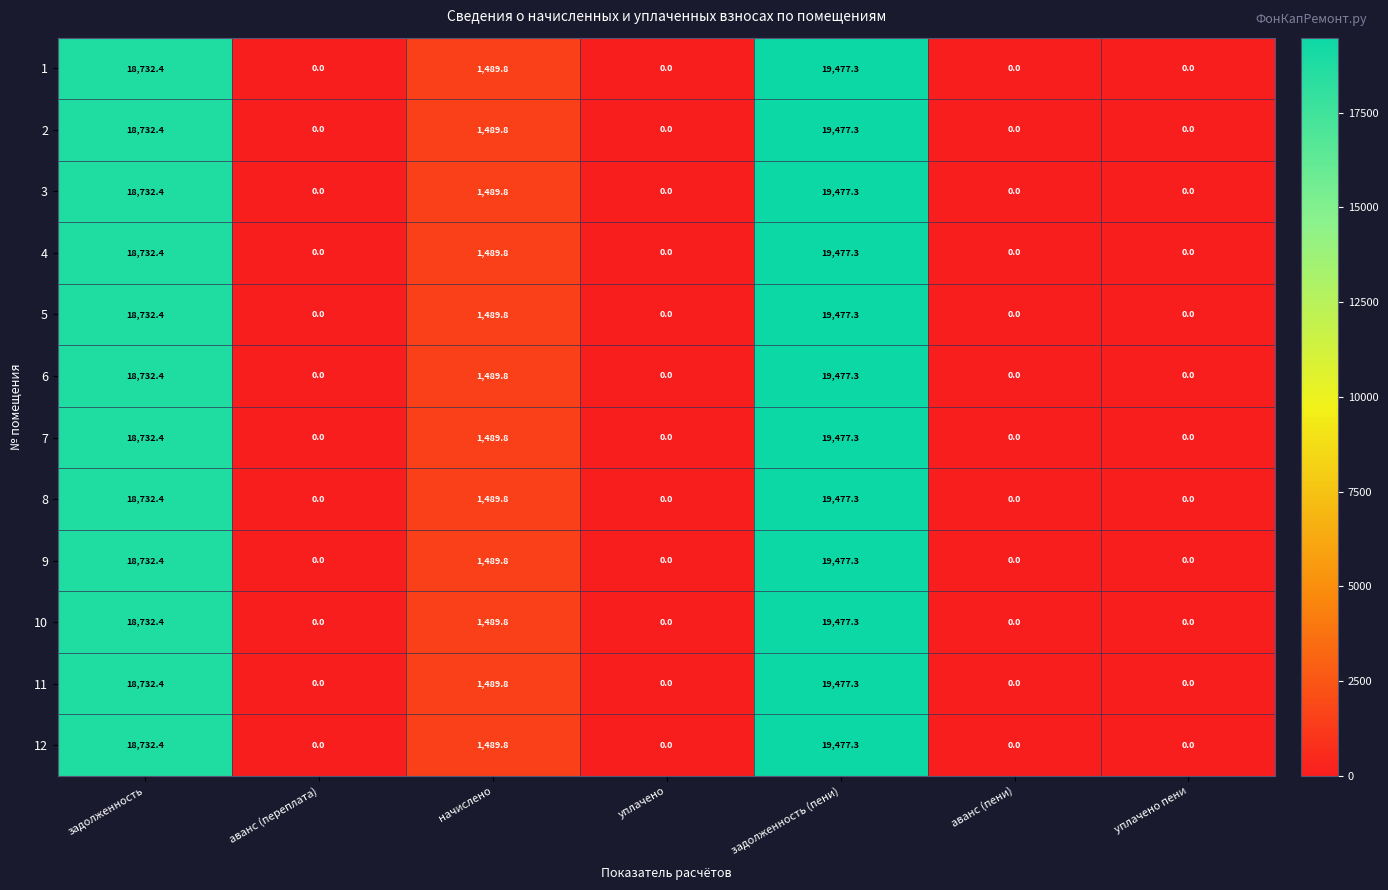

At which category is the sum across all series the highest?

задолженность (пени)